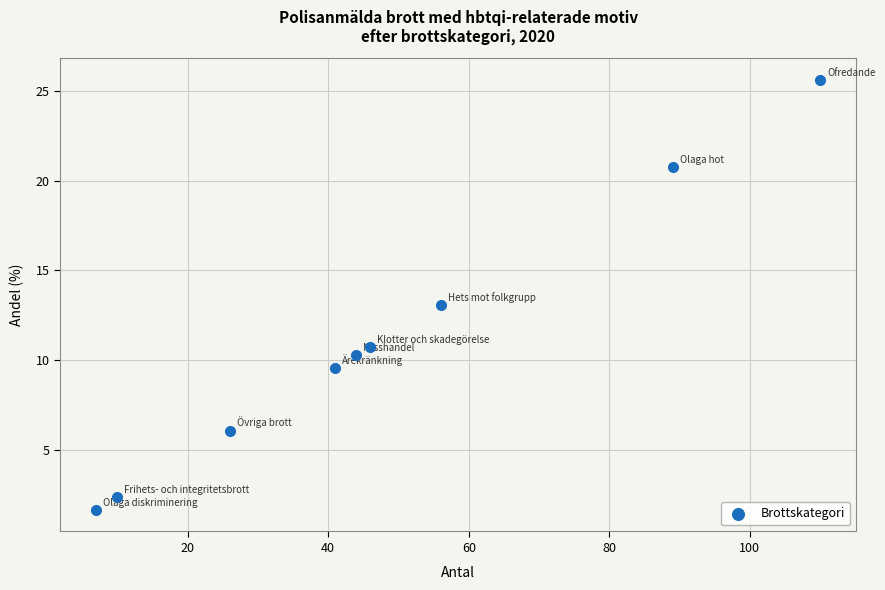

What is the average X value?

47.7